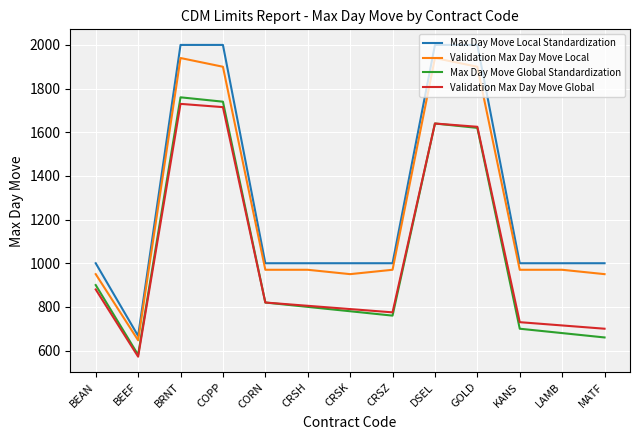

Between BRNT and KANS, which series saw the biggest shift?

Max Day Move Global Standardization